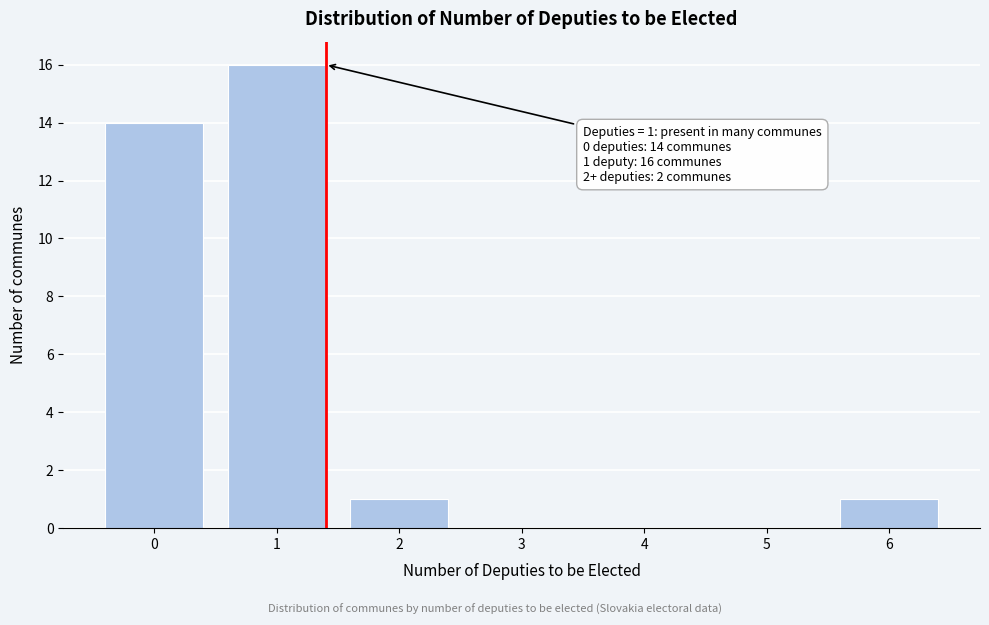

Reading left to right, what are all the values shown in this chart?

0=14	1=16	2=1	3=0	4=0	5=0	6=1